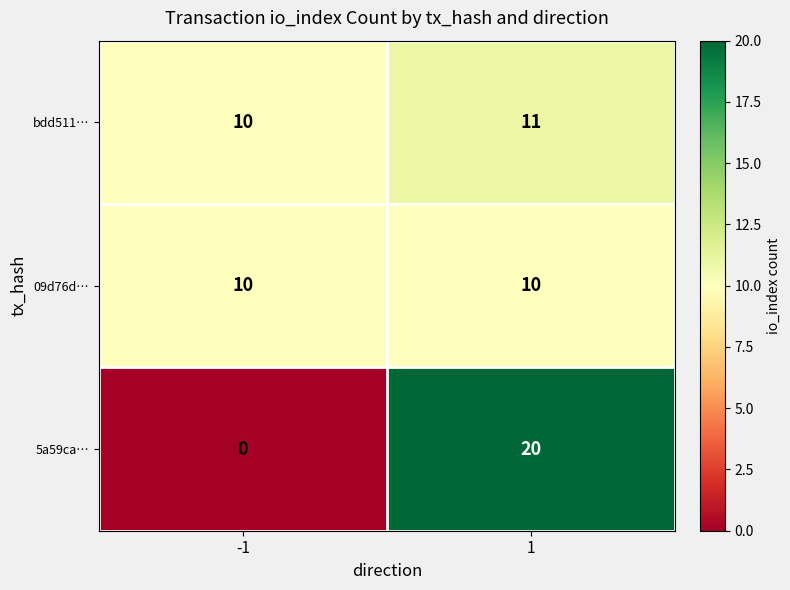

At 1, list the series in order from smallest to largest.

09d76d…, bdd511…, 5a59ca…